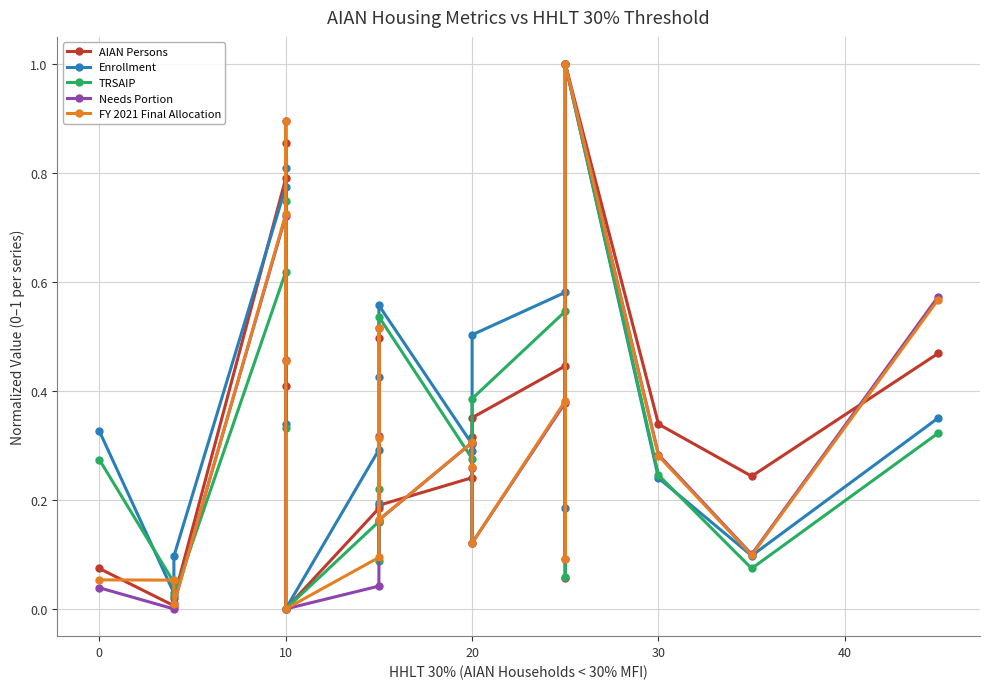

What is the average value of the FY 2021 Final Allocation series?

0.3